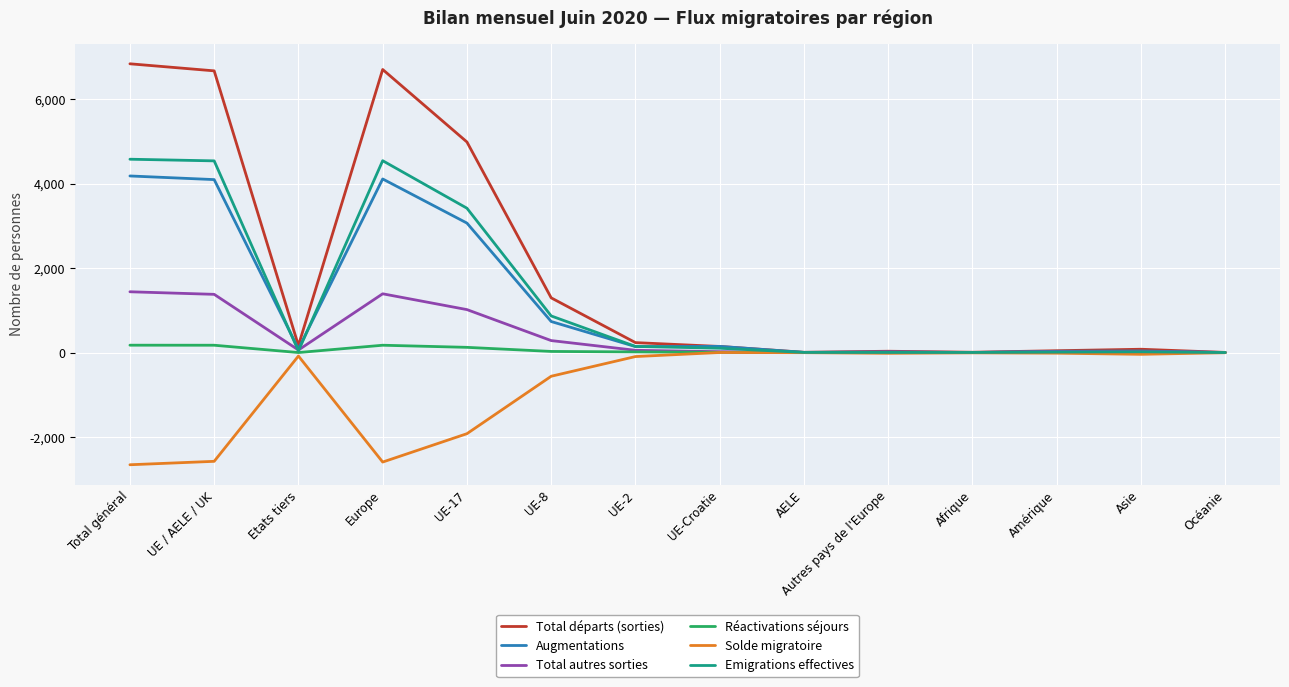

The Total autres sorties series shows 1378 at UE / AELE / UK. True or false?

True